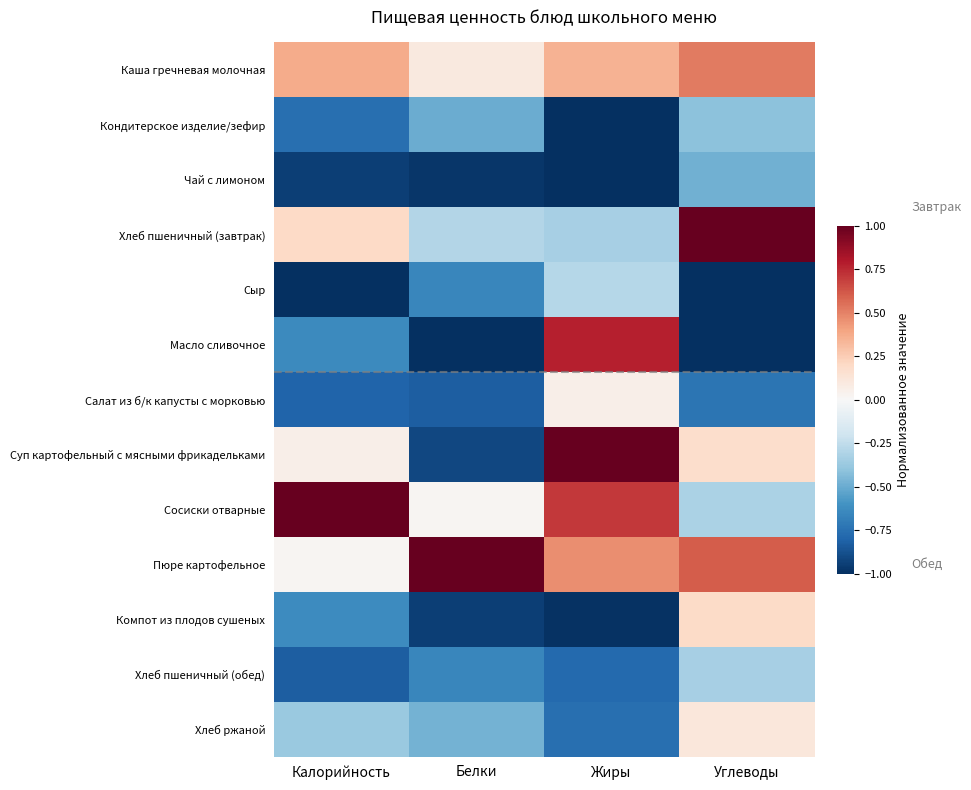

What is the total value across all series at Калорийность?

-4.3